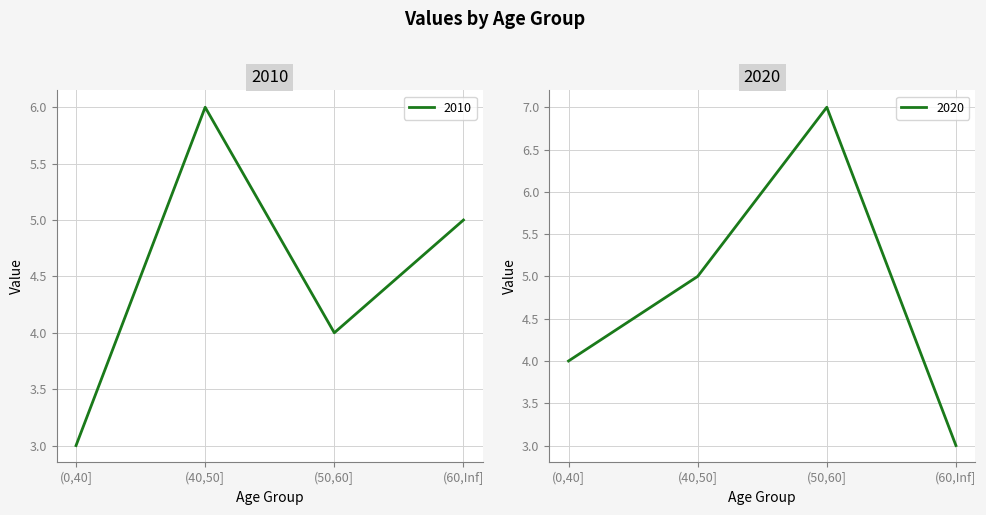

What is the sum of all 2020 values?

19